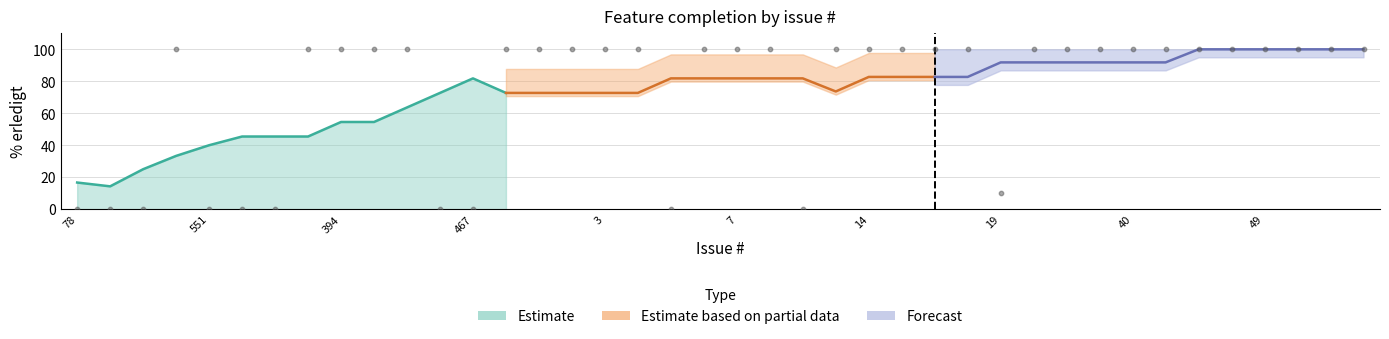

Which has a higher value, 24 or 22?

24